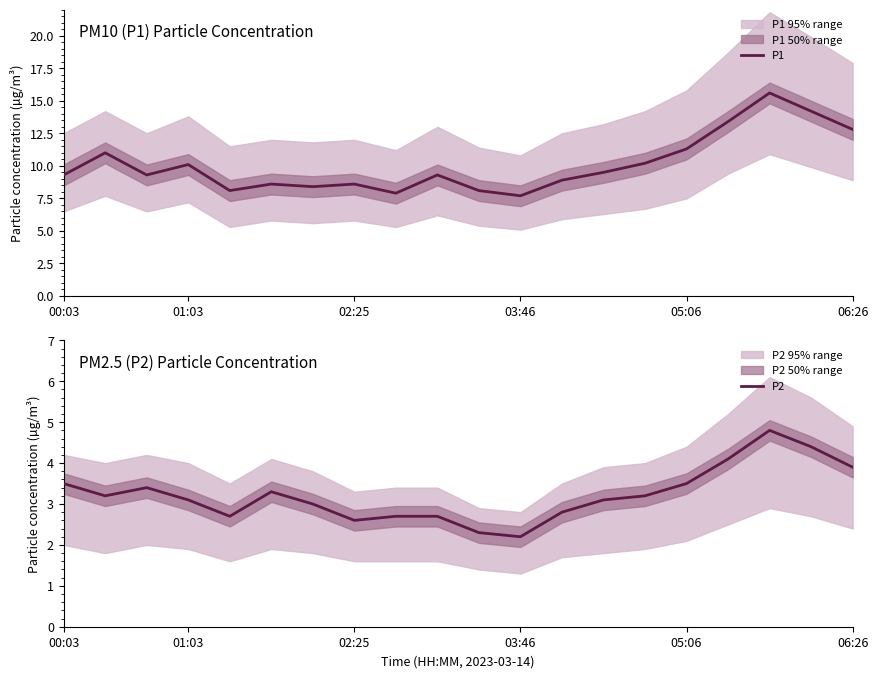

Rank the series by their maximum value, from highest to lowest.

P1, P2